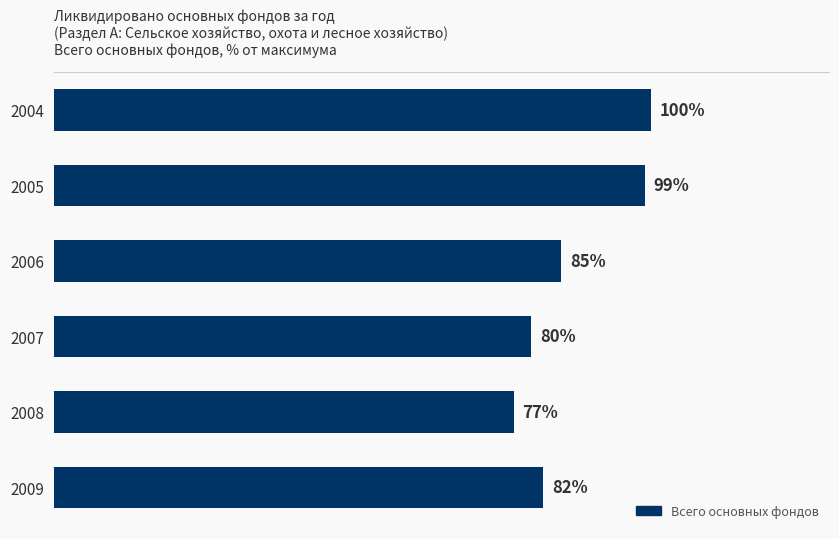

List the labels in order of value, largest first.

2004, 2005, 2006, 2009, 2007, 2008